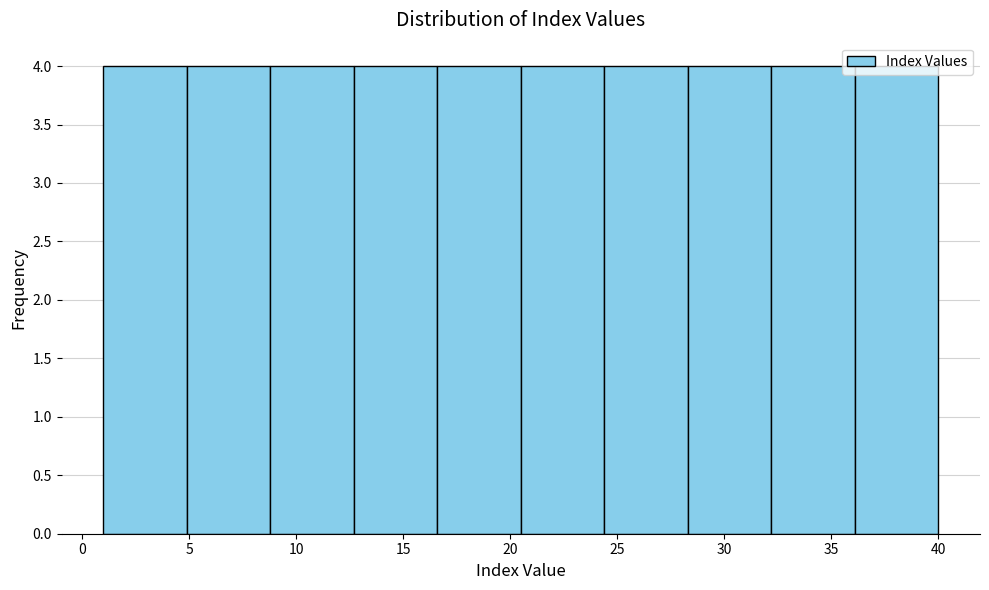

Reading left to right, list every bar in this chart as the range it spans on the x-axis followed by its height. Neither the bar edges nor the heights are printed on the chart, so give them approximately, as read against the axes.

1.0 to 4.9: 4
4.9 to 8.8: 4
8.8 to 12.7: 4
12.7 to 16.6: 4
16.6 to 20.5: 4
20.5 to 24.4: 4
24.4 to 28.3: 4
28.3 to 32.2: 4
32.2 to 36.1: 4
36.1 to 40.0: 4